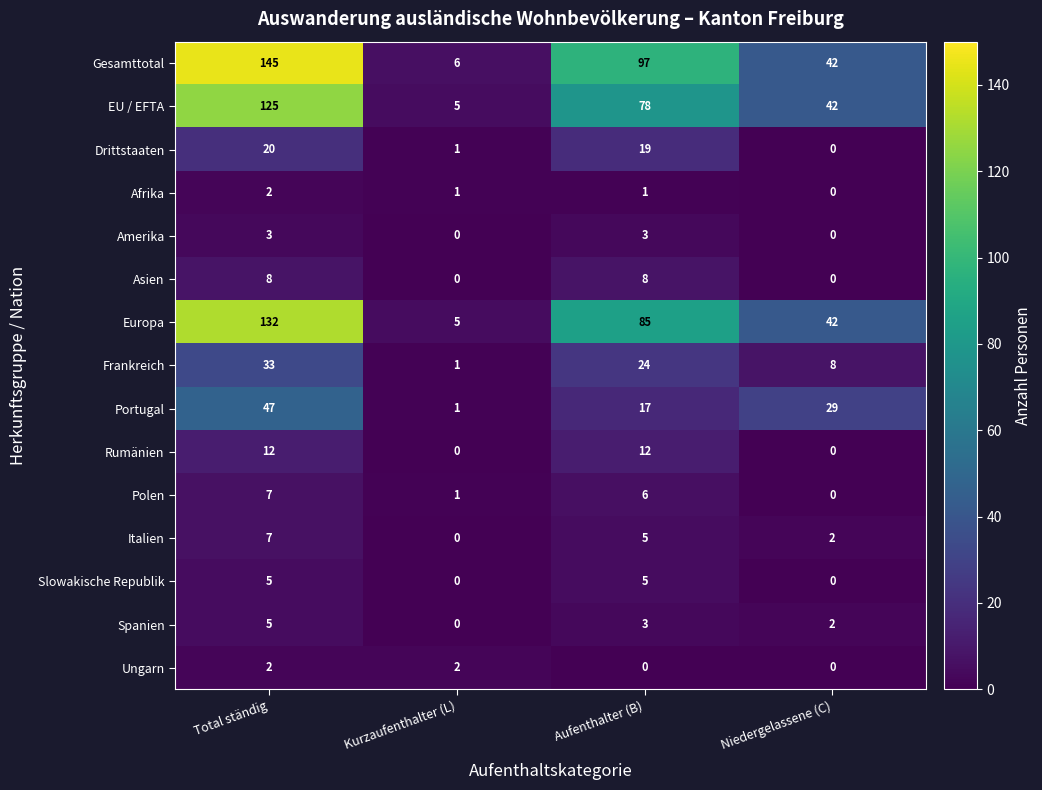

At which label does Spanien reach its peak?

Total ständig